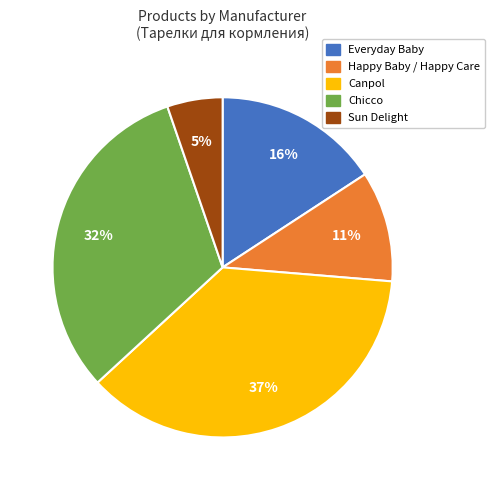

To the nearest percent, what is the combined percentage of Sun Delight and Canpol?

42%